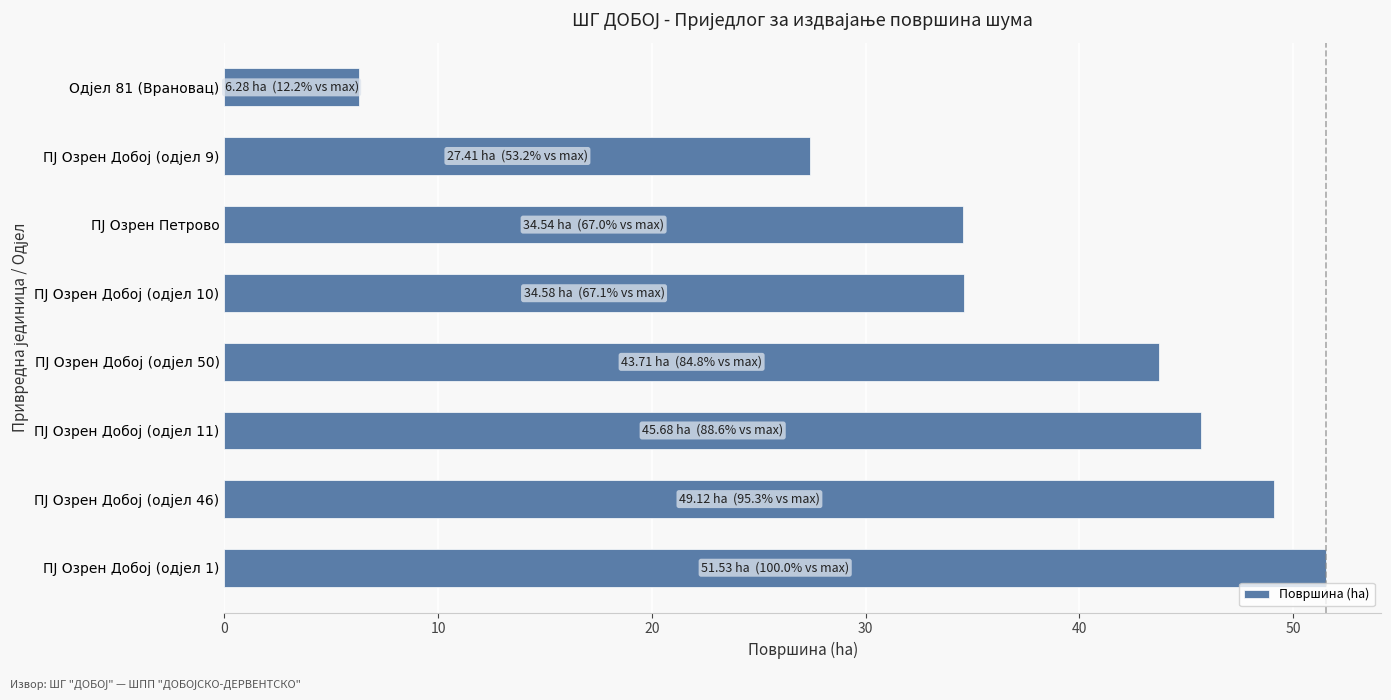

What is the minimum value shown in the chart?

6.3